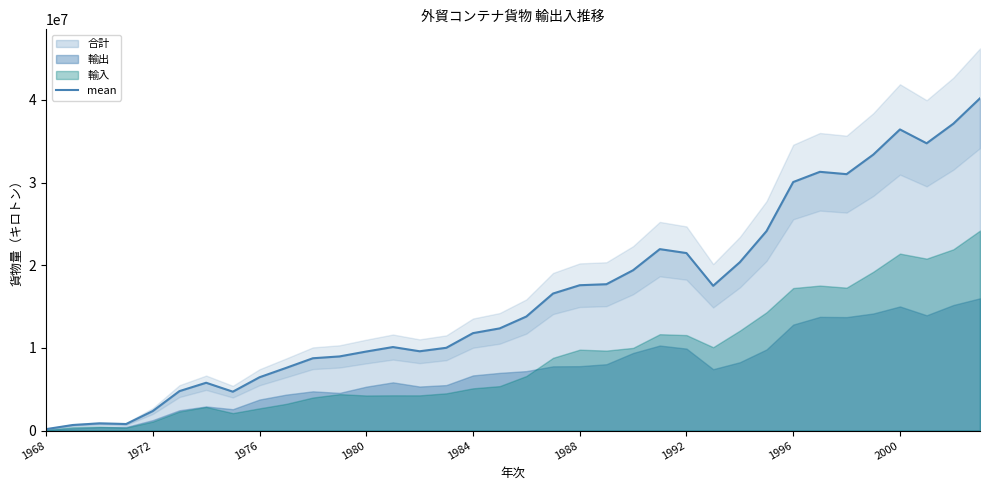

What is the difference between the values at 30 and 20?

13431591